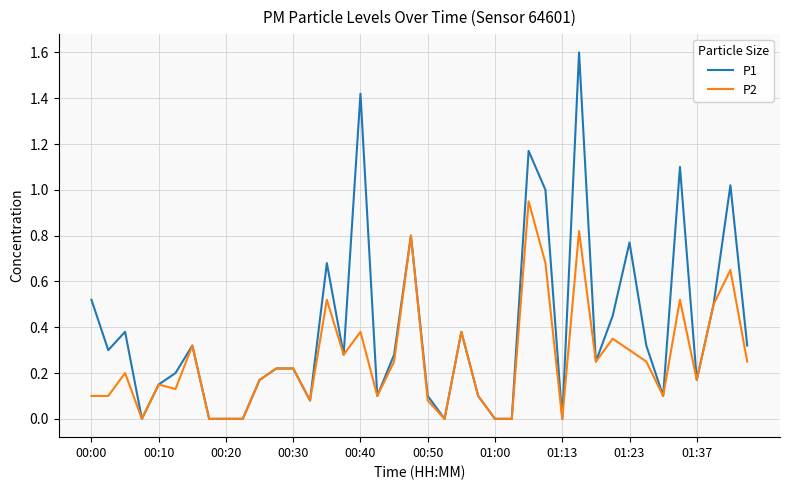

List the series in order of their peak value, highest first.

P1, P2